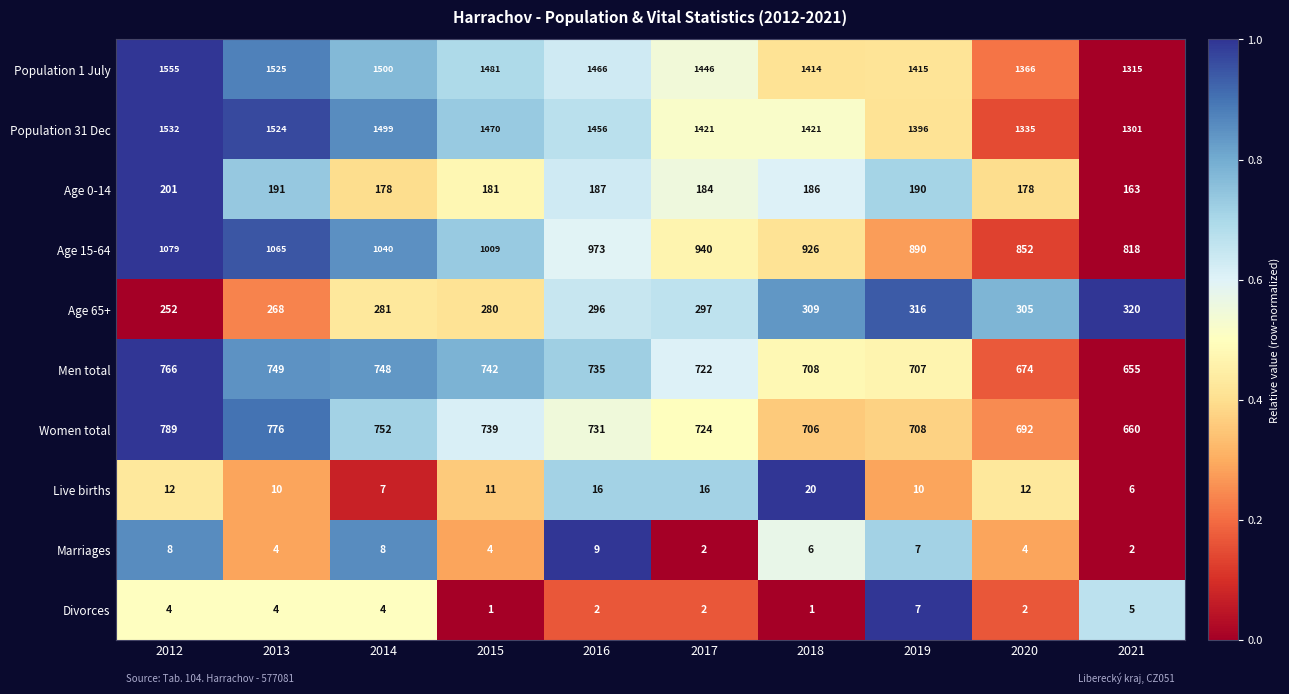

How many categories are shown in the chart?

10